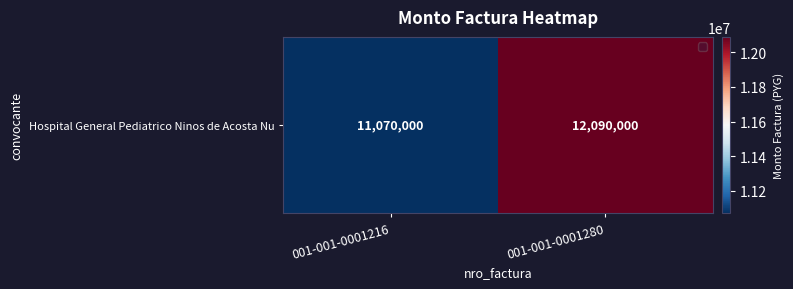

Rank the categories by value from lowest to highest.

001-001-0001216, 001-001-0001280